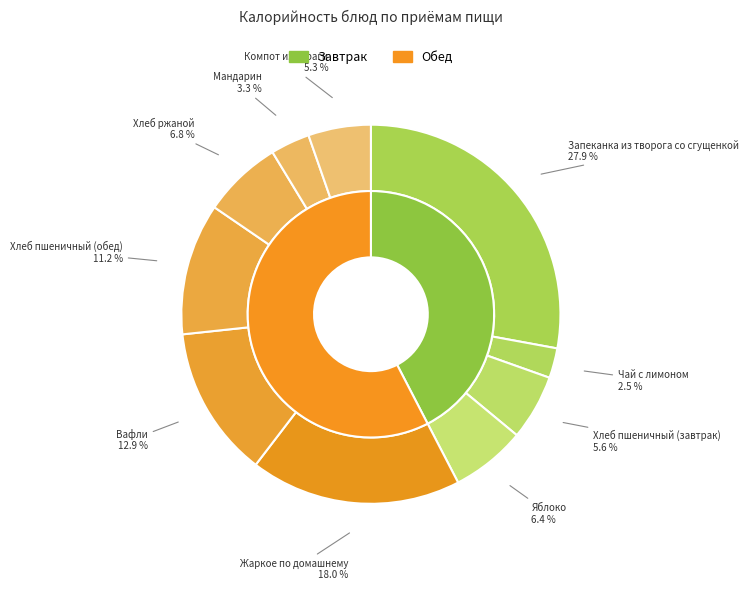

To the nearest percent, what is the average slice percentage?

10%